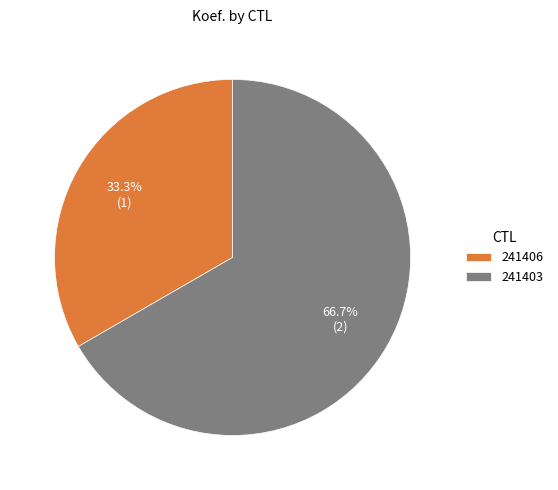

Which slice is the largest?

241403